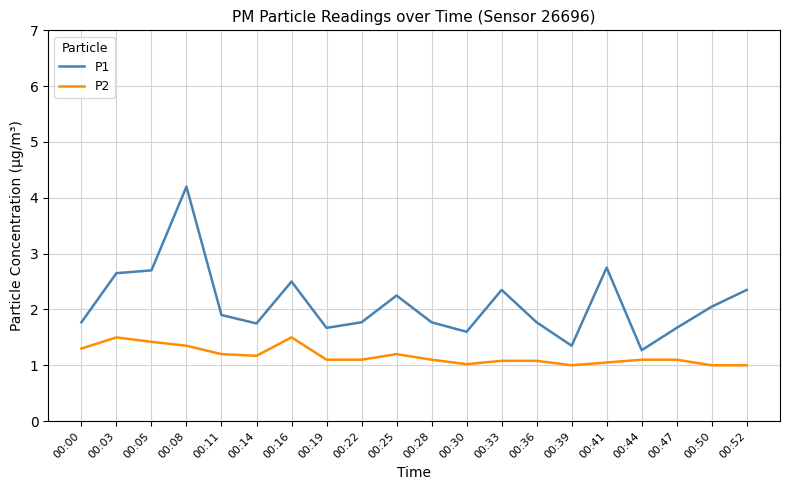

The P2 series shows 0.7 at 00:28. True or false?

False